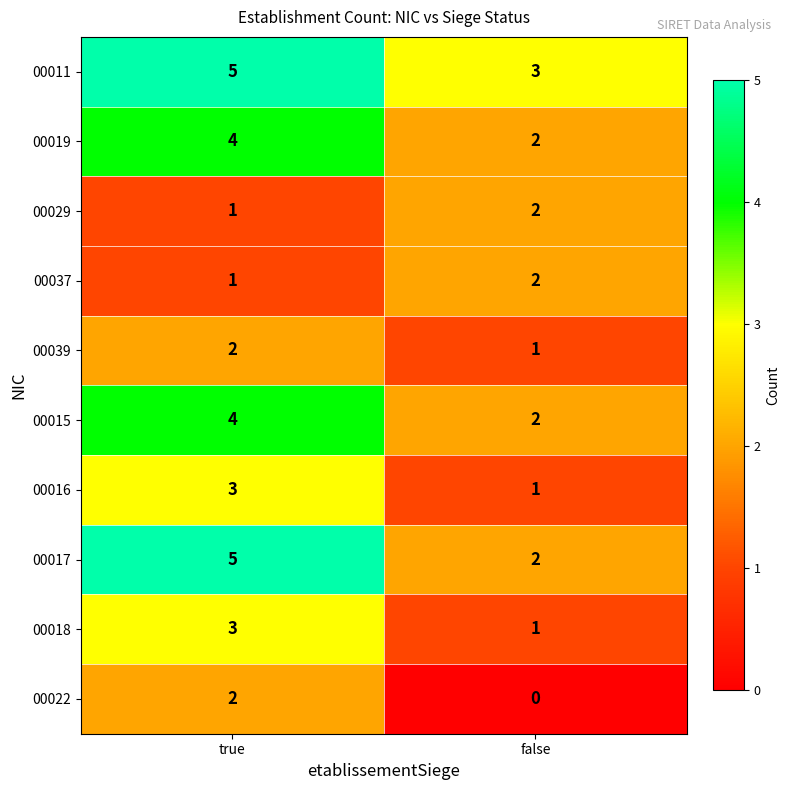

Which series changed the most between true and false?

00017